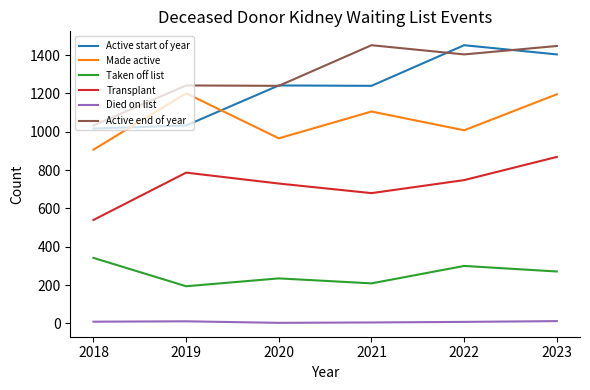

Is the value of Active end of year at 2022 greater than the value of Transplant at 2019?

Yes